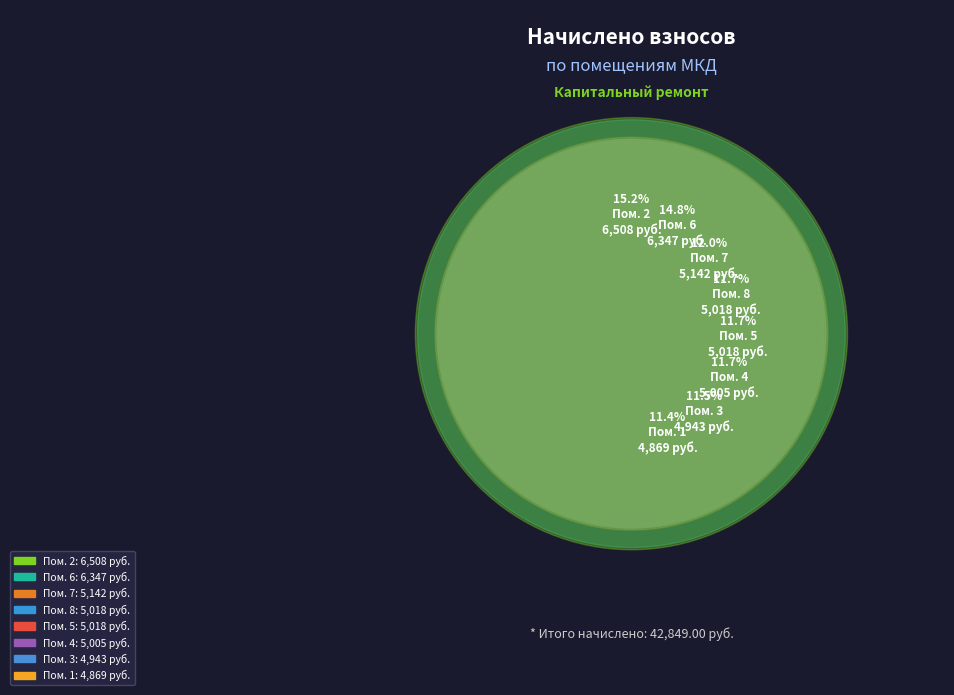

Is it true that 2 is 15% of the pie?

True